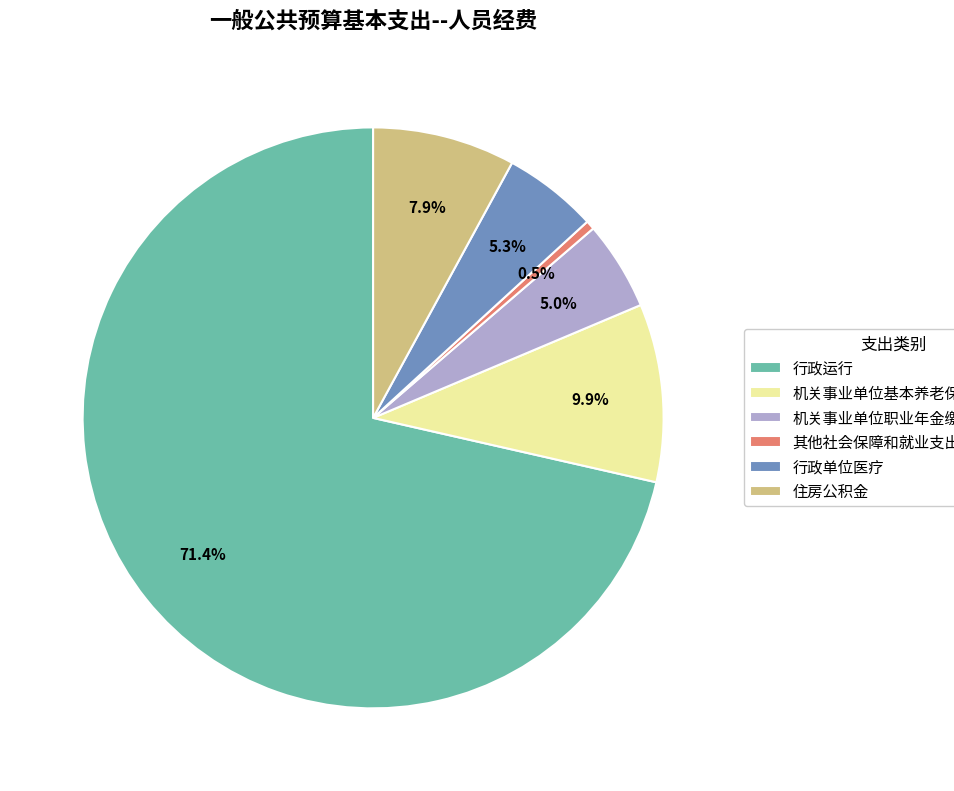

What is the total percentage of 机关事业单位基本养老保险缴费支出 and 机关事业单位职业年金缴费支出?

14.9%